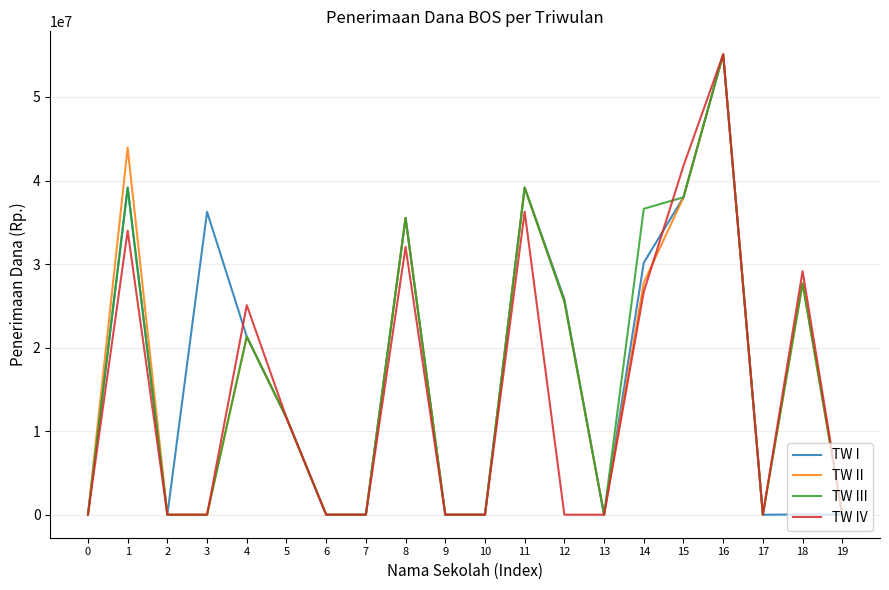

The value of TW I at 14 is 12939455. True or false?

False